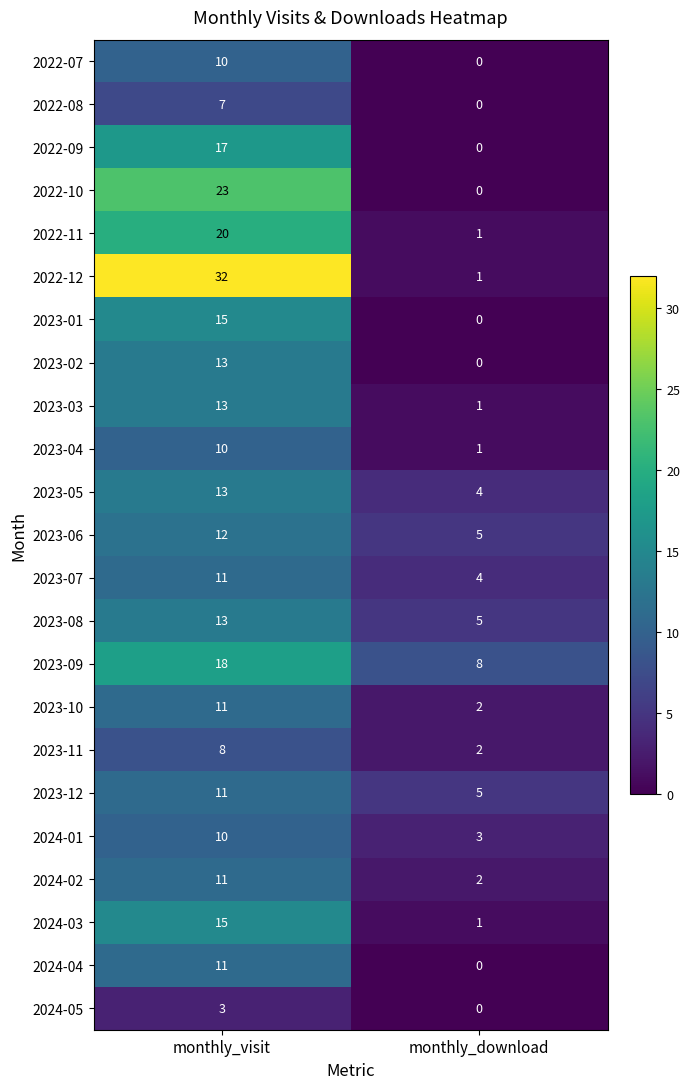

Rank the categories by 2023-04 value from highest to lowest.

monthly_visit, monthly_download